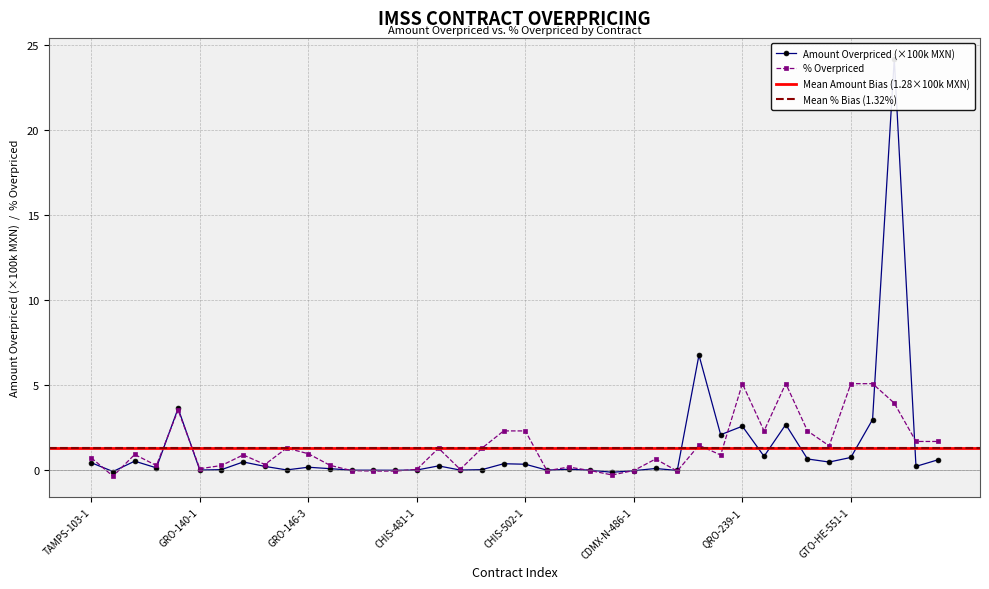

The contracts.items.unit.value.percentageOverpriceMxIMSS series shows 1.7 at SIN-916-1. True or false?

True